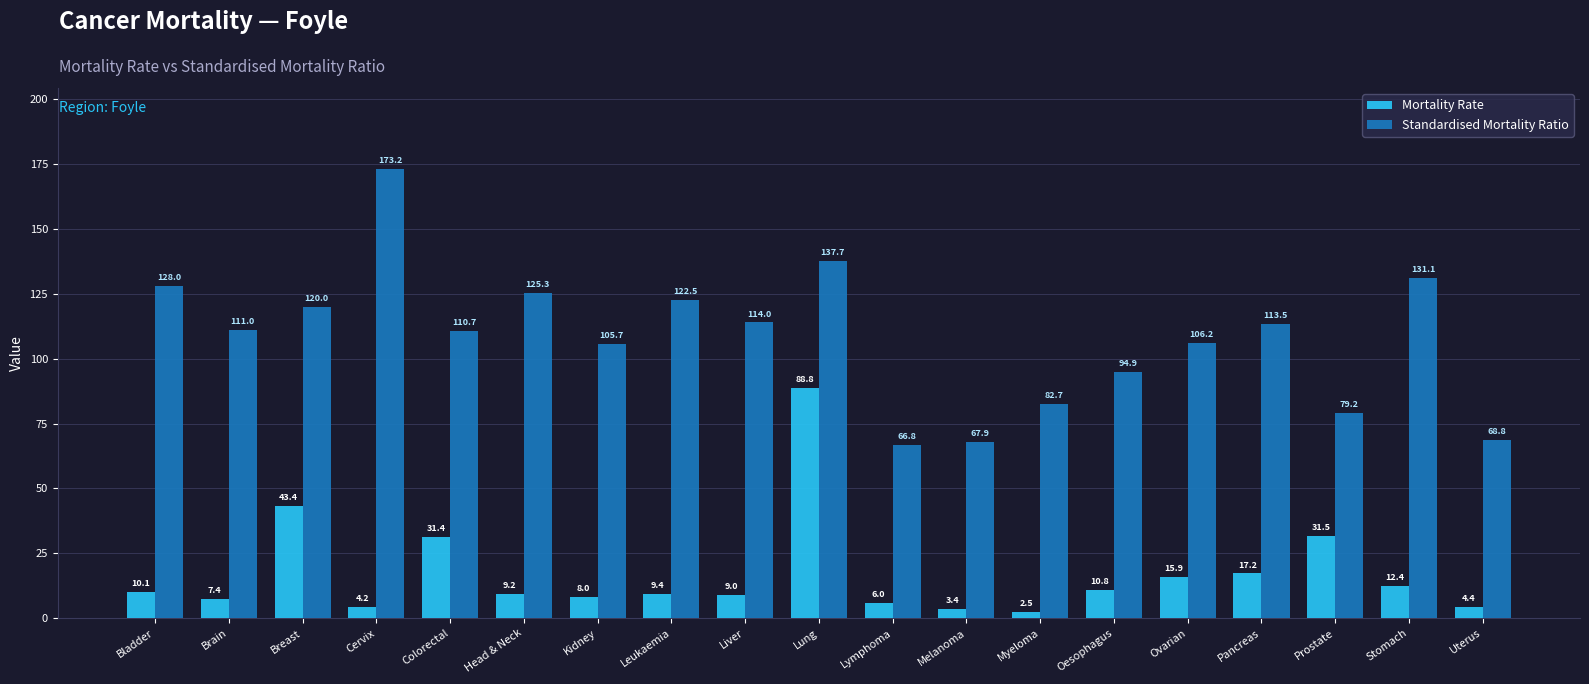

Which series has the largest range (max minus min)?

Standardised Mortality Ratio